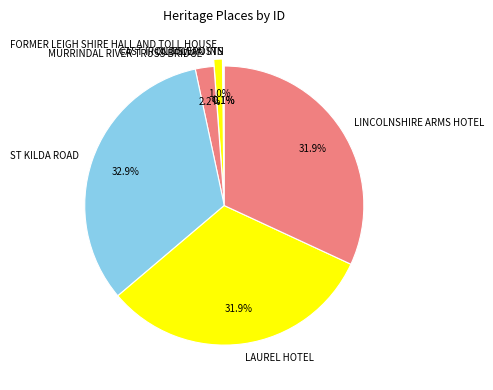

Between FORMER LEIGH SHIRE HALL AND TOLL HOUSE and ST KILDA ROAD, which is larger?

ST KILDA ROAD